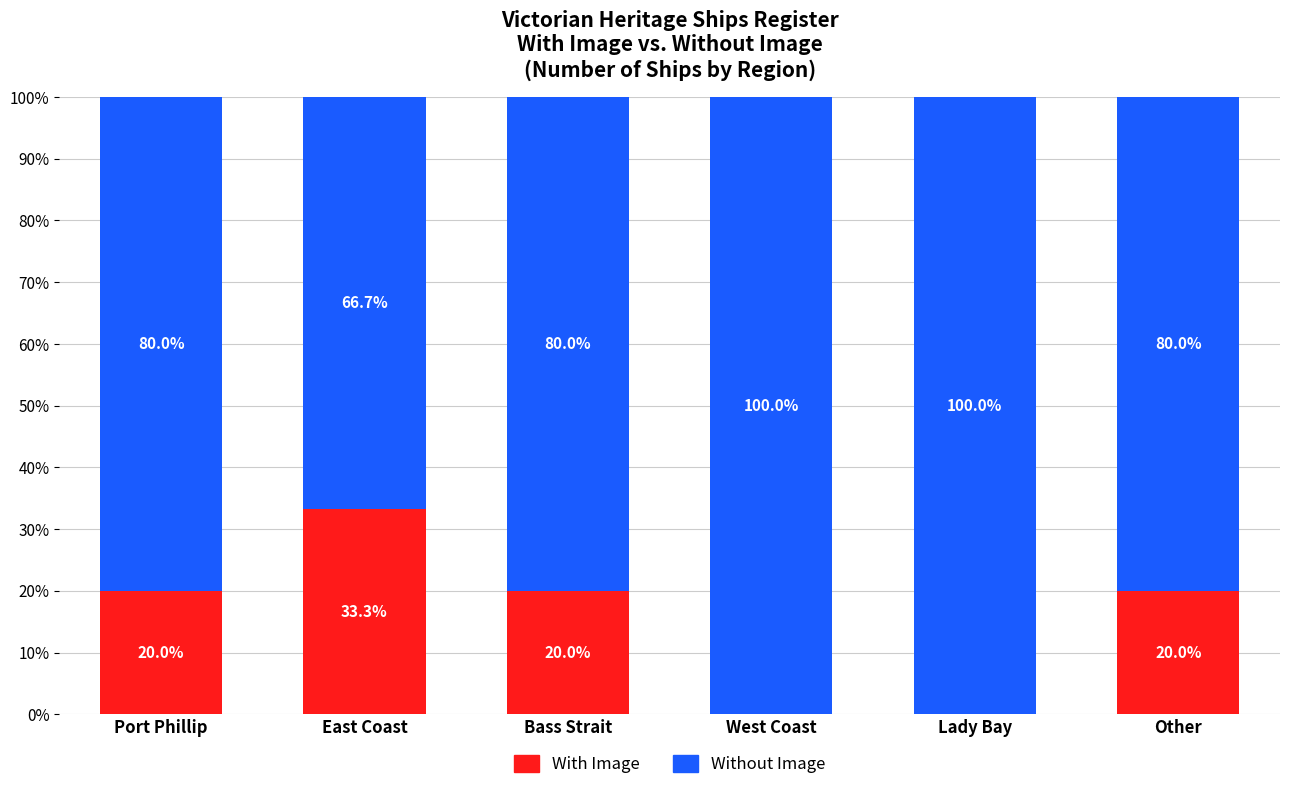

How many With Image values are between 0 and 20?

5